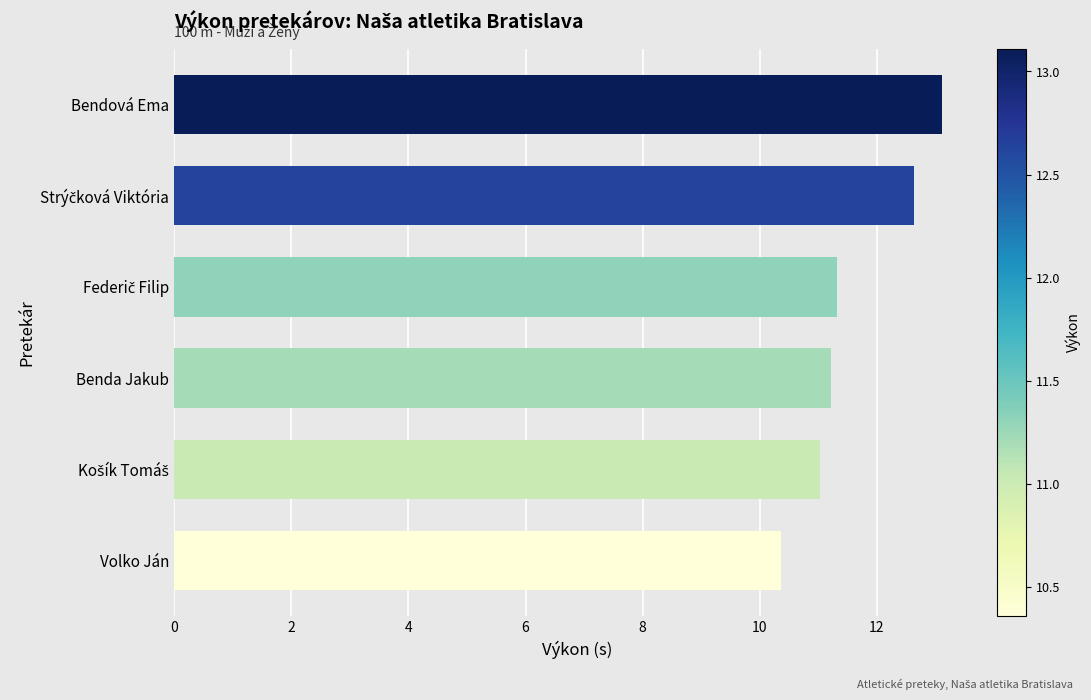

Reading top to bottom, list all the values displayed in this chart.

13.1	12.6	11.3	11.2	11.0	10.4